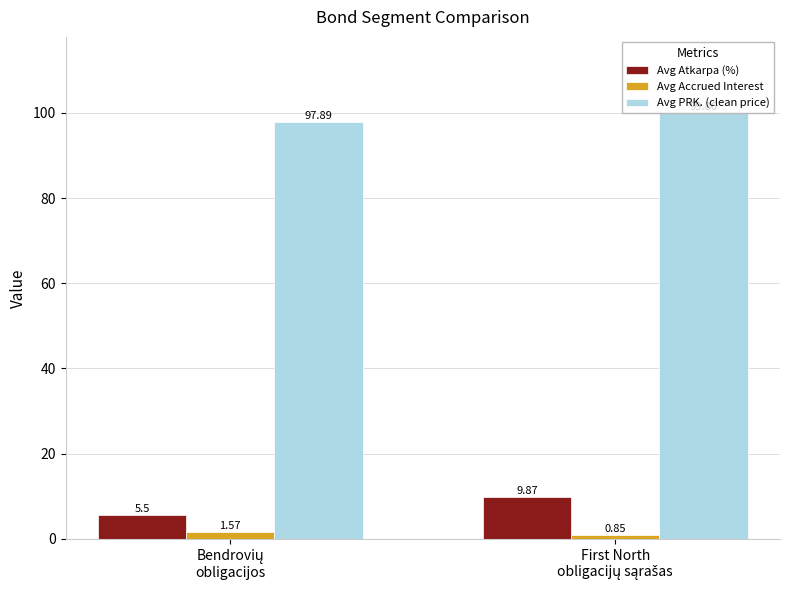

What is the sum of all Avg Accrued Interest values?

2.4